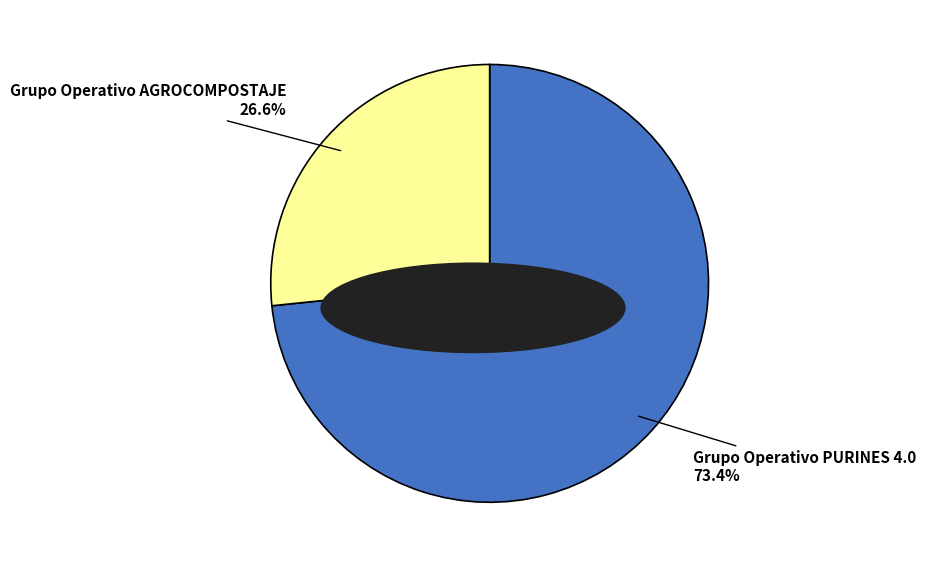

What is the majority slice?

Grupo Operativo PURINES 4.0